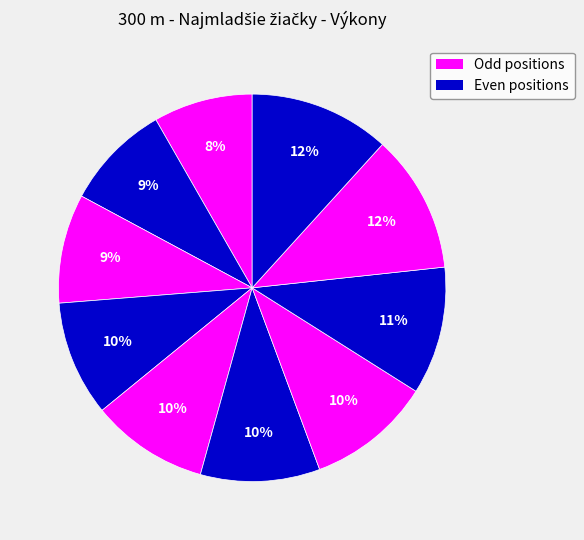

How many segments does this pie chart have?

10